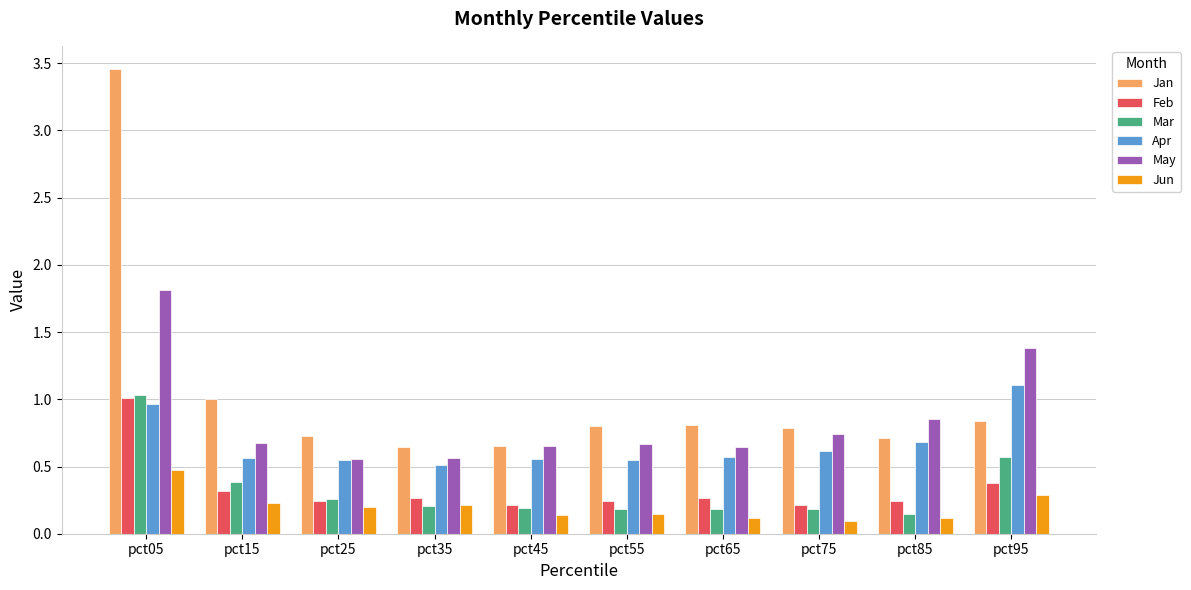

Which series has the widest spread of values?

Jan